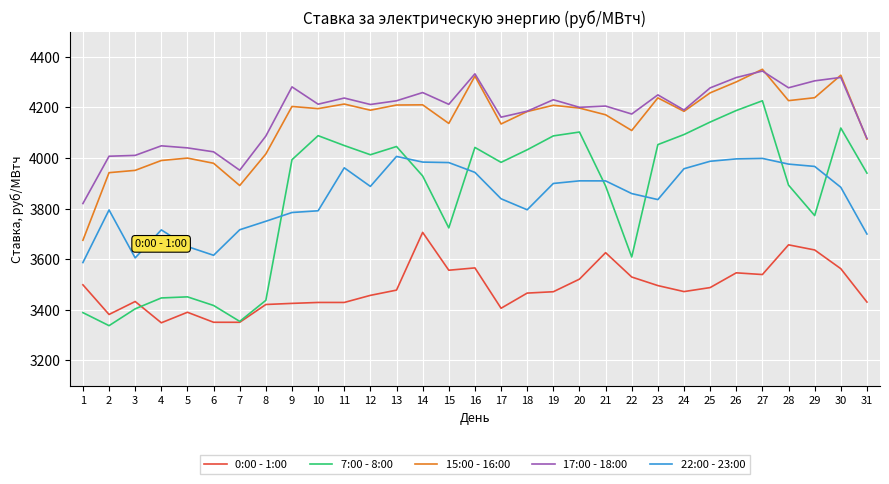

What is the smallest value displayed?

3337.7